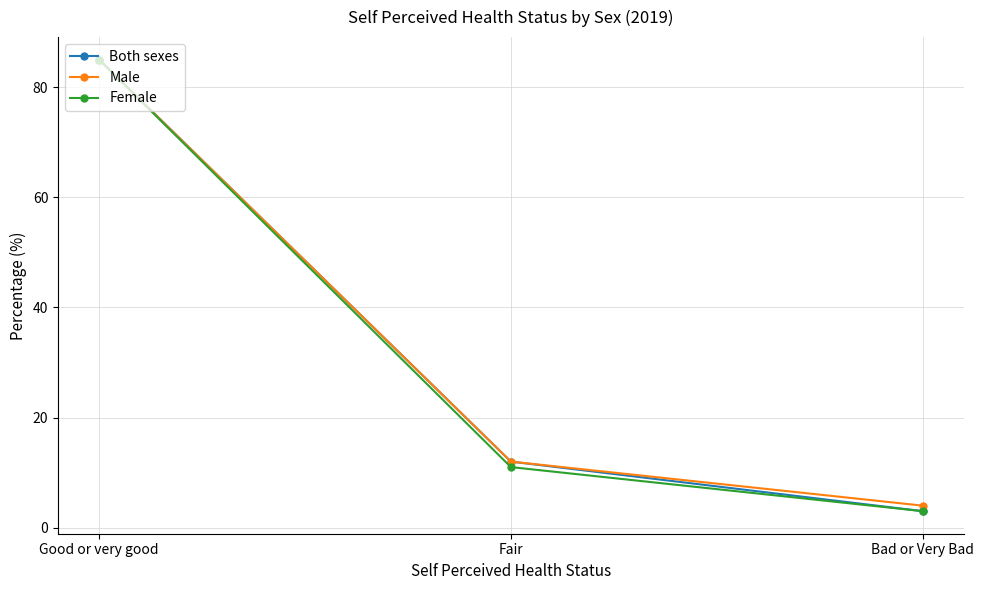

Reading left to right, what are all the values shown in this chart?

Both sexes: 85	12	3
Male: 85	12	4
Female: 85	11	3